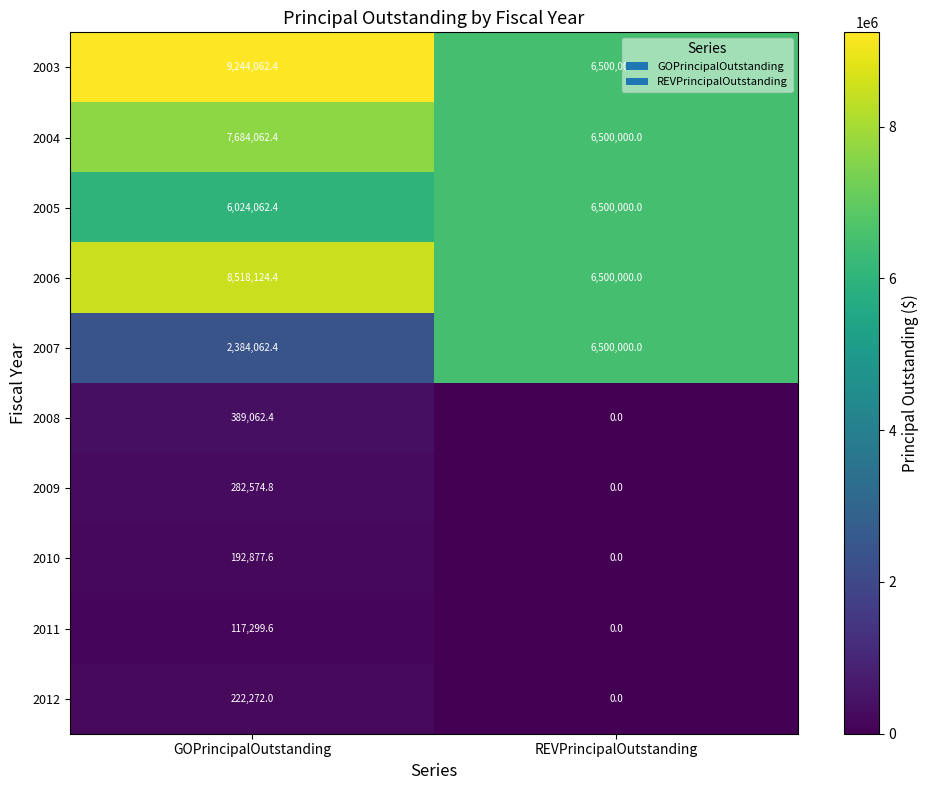

What is the approximate value of 2007 at GOPrincipalOutstanding?

2384062.4